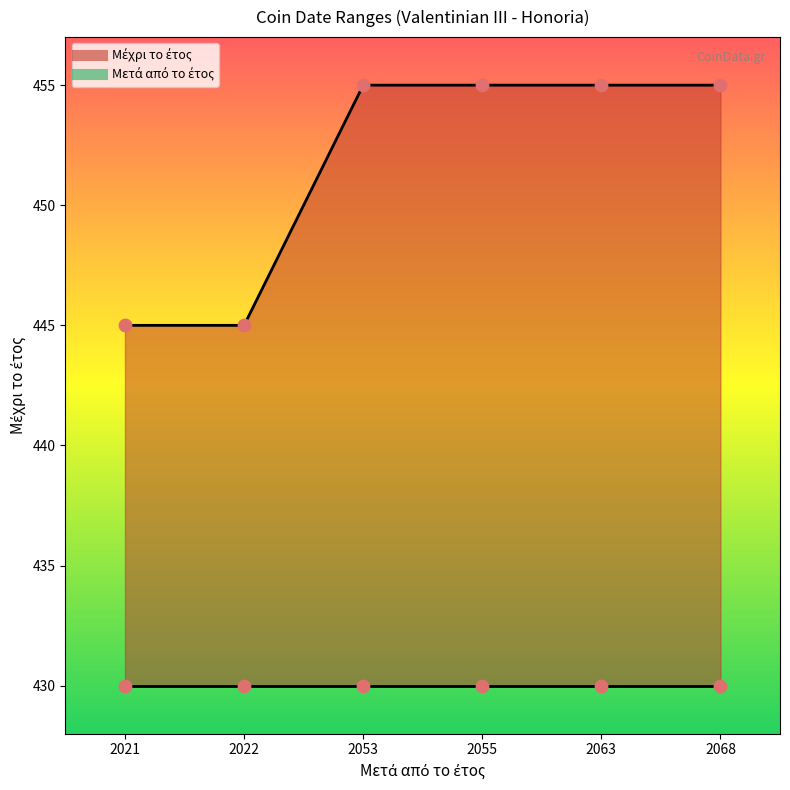

Approximately how many times larger is the value at 2055 compared to 2053?

1.0